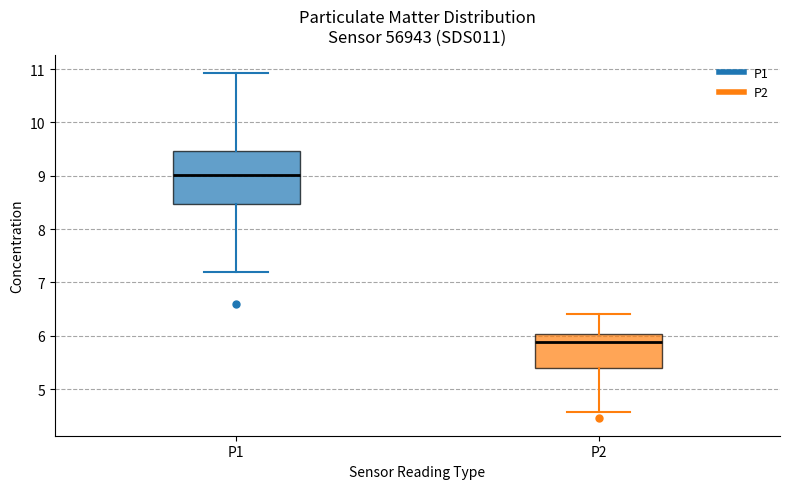

Where is the lower edge of the box for P1 on the y-axis? The values are not printed on the chart, so give them approximately, as read against the axis.

8.5